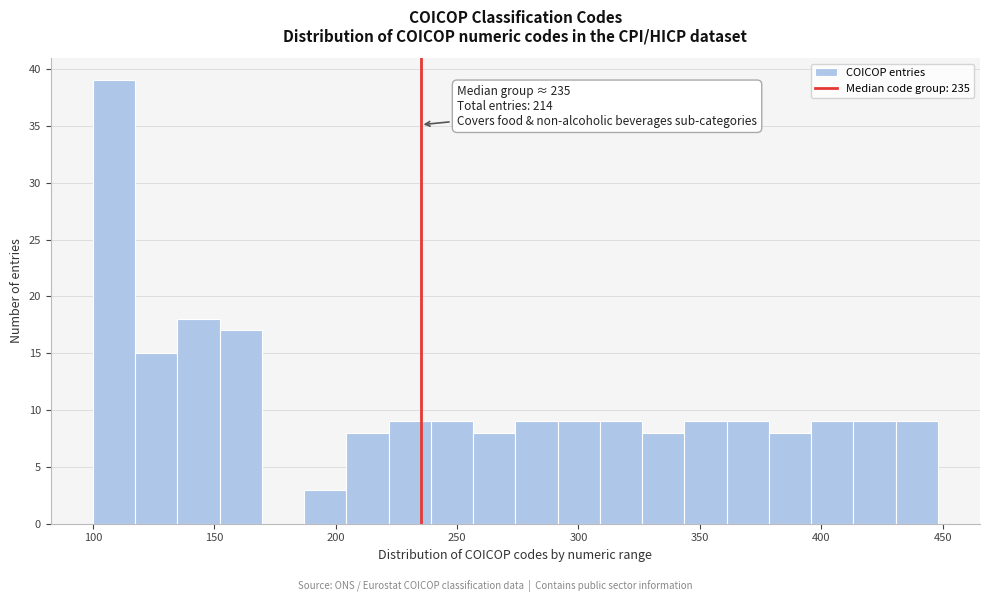

Around what value on the x-axis is the tallest bar? Give the approximate position of its centre, as read against the axis.

110